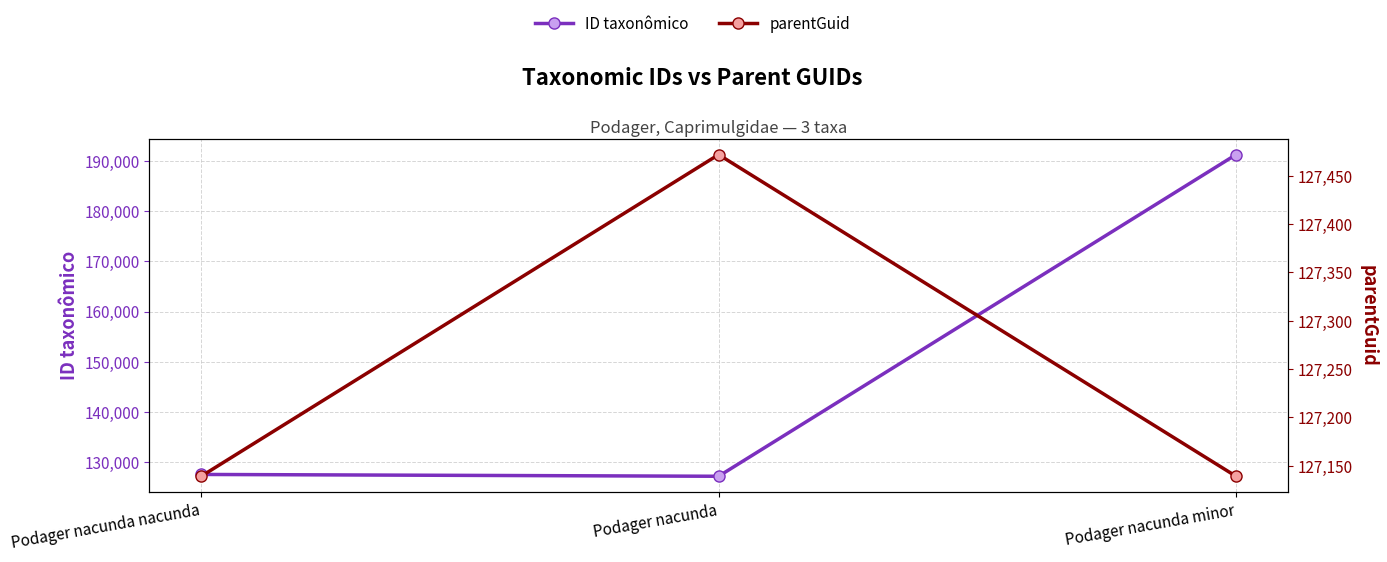

What is the label of the 1st point from the left?

Podager nacunda nacunda